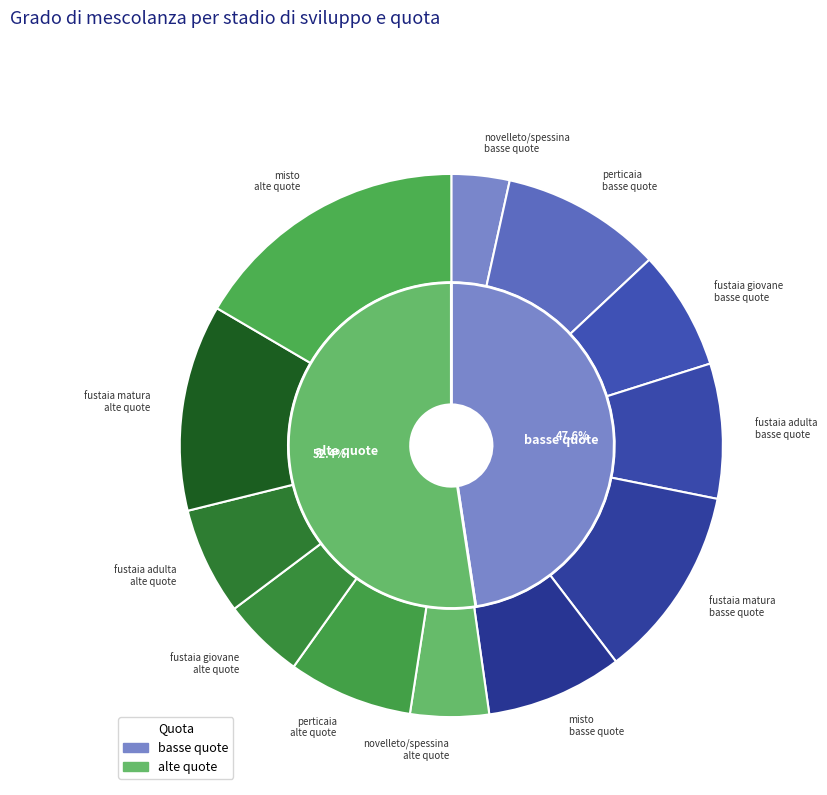

To the nearest percent, what percentage of the pie is fustaia matura
alte quote?

12%